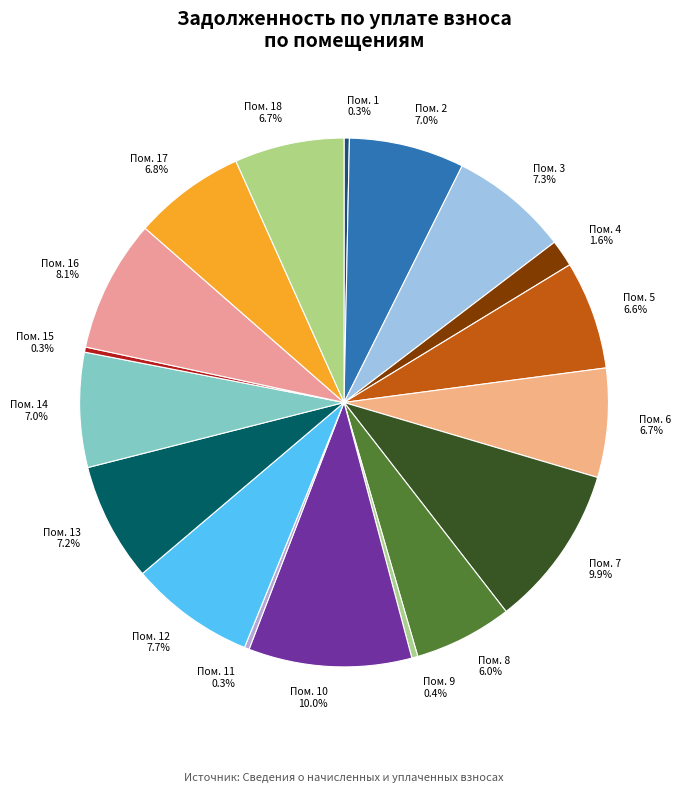

Between Пом. 3 and Пом. 18, which is larger?

Пом. 3